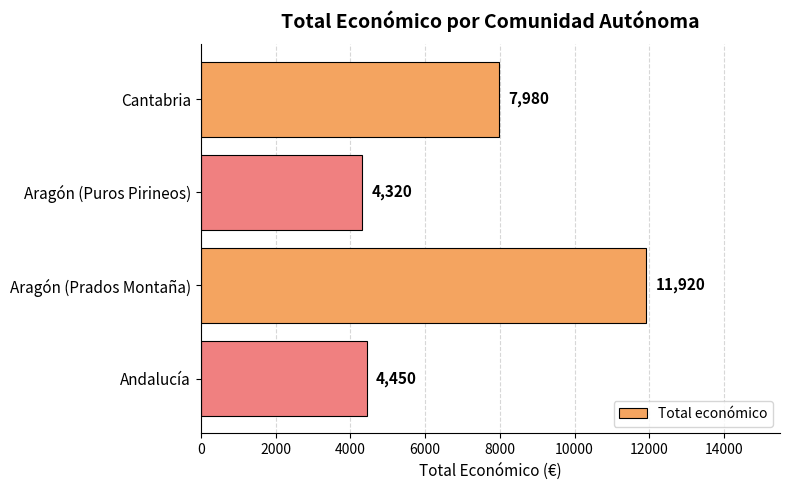

List the labels in order of value, largest first.

Aragón (Prados Montaña), Cantabria, Andalucía, Aragón (Puros Pirineos)